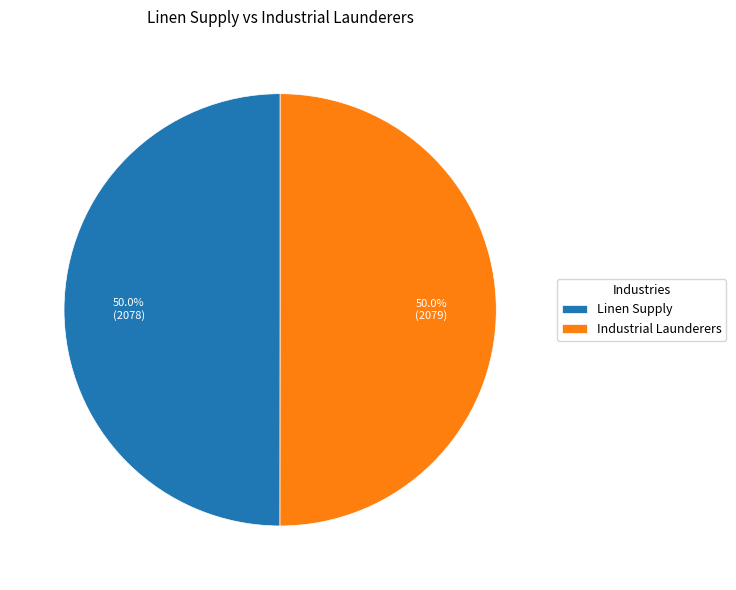

How many slices are in this pie chart?

2